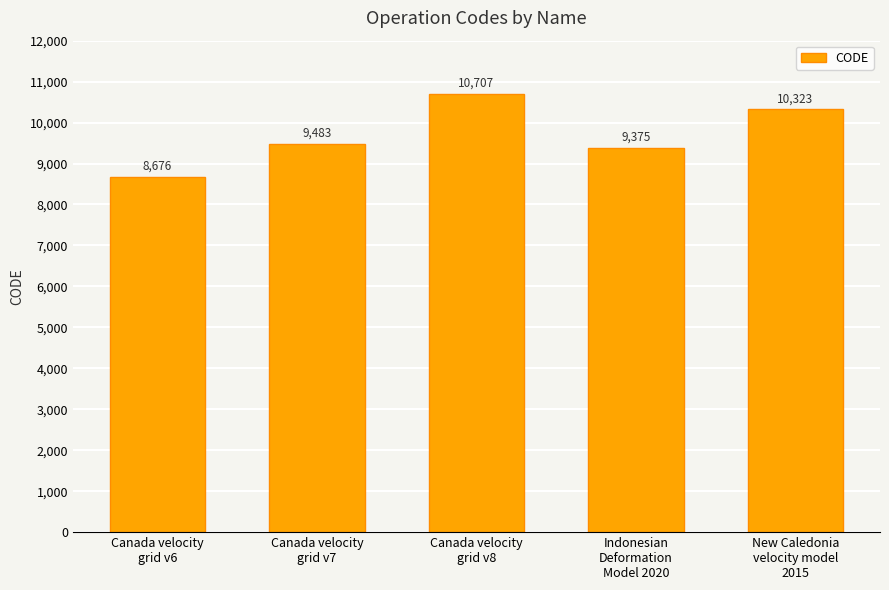

Is it true that the value at Canada velocity
grid v6 is 8676?

True